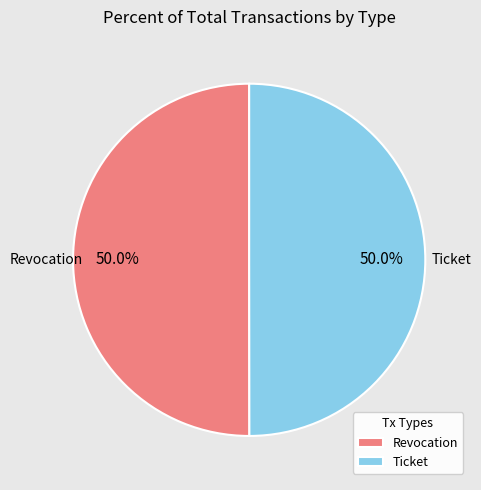

To the nearest percent, what percentage of the pie is Revocation?

50%